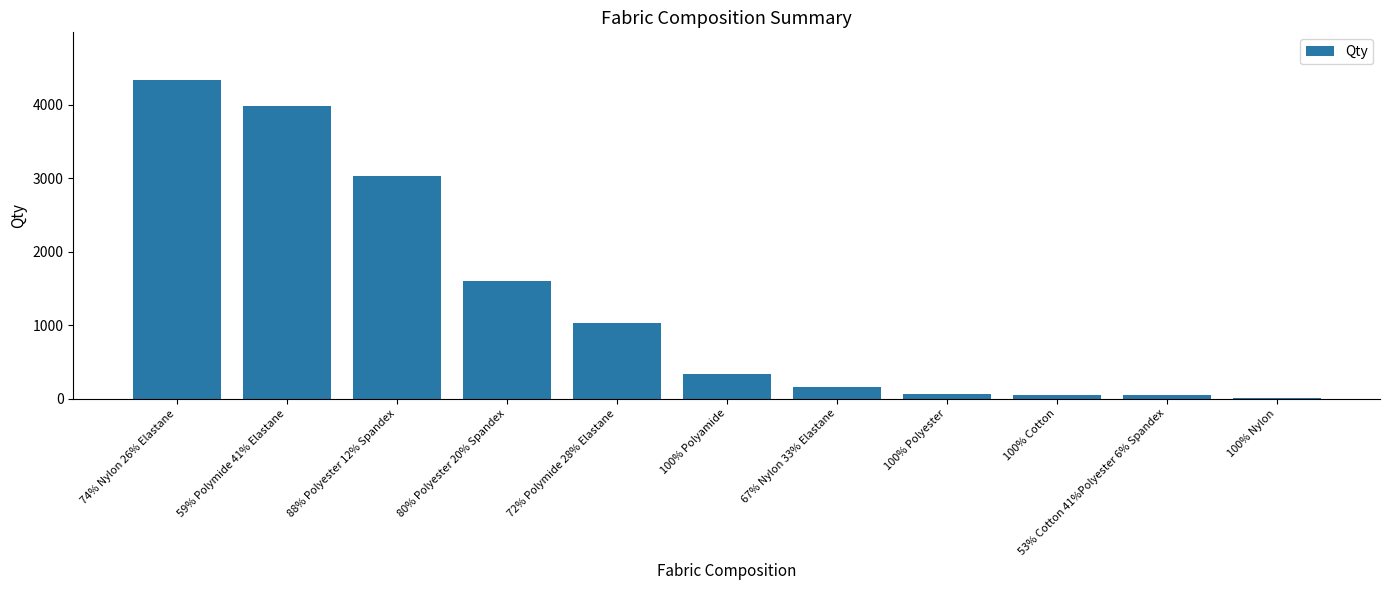

How many categories are shown in the chart?

11